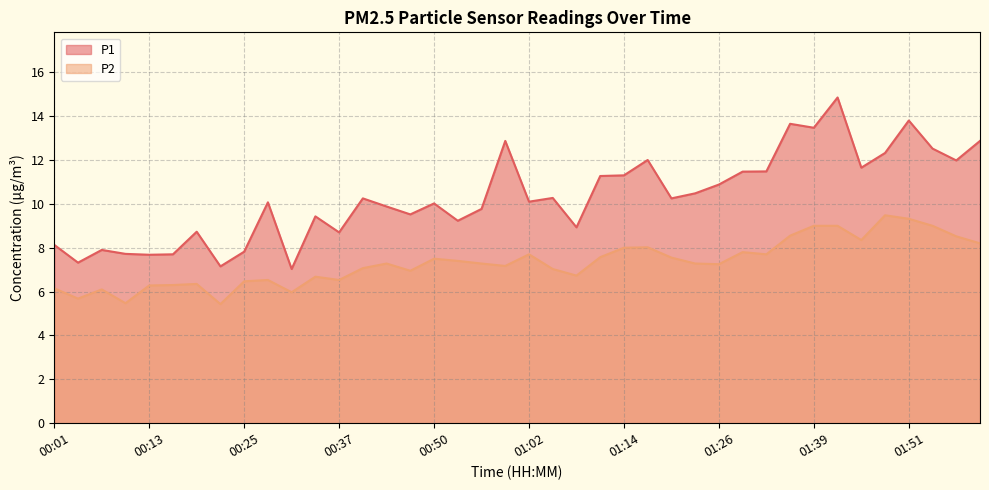

True or false: P1 and P2 intersect in this chart.

False